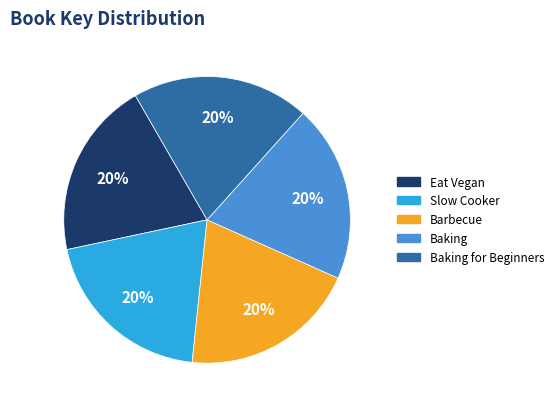

Does any single category account for the majority?

No